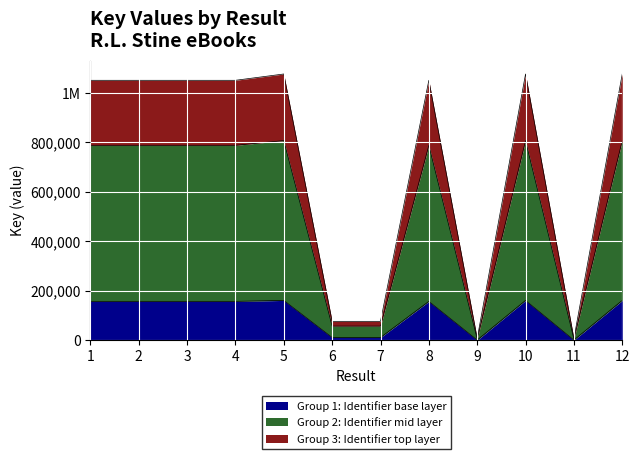

Read the value at 6.

11542.5